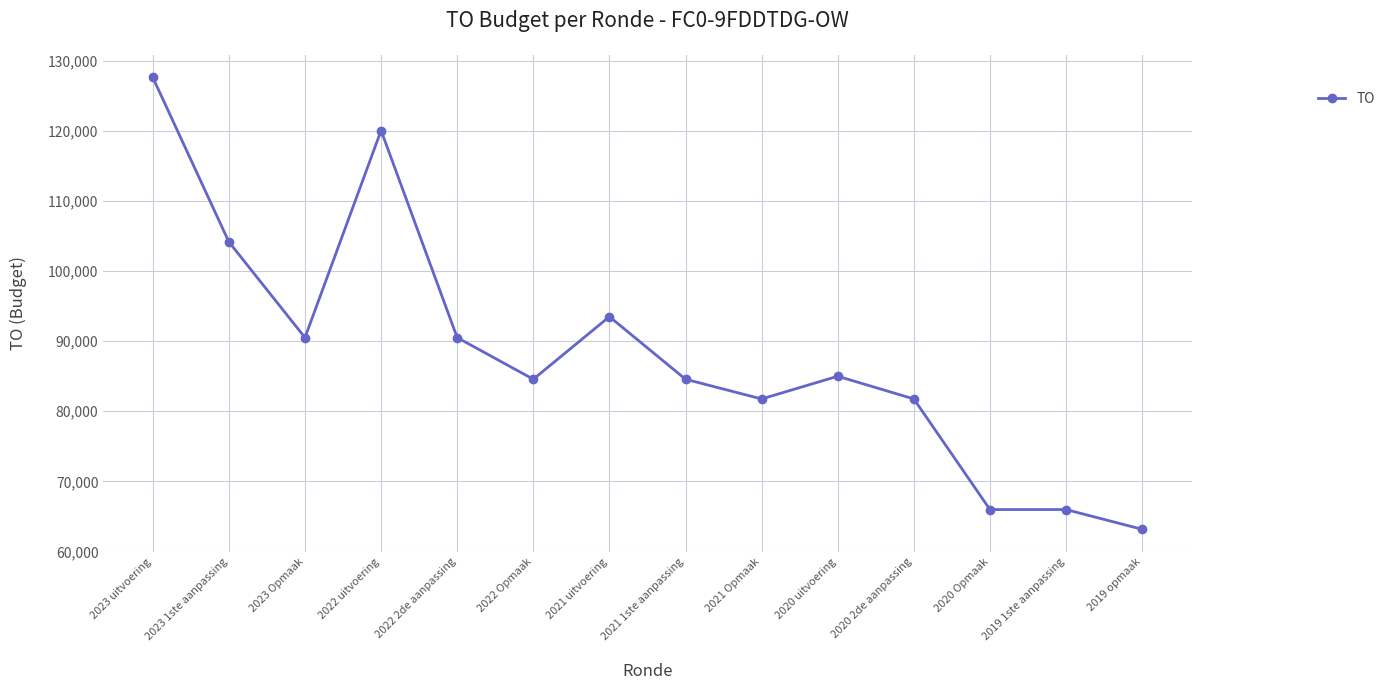

Which category has the lowest value across all series?

2019 opmaak